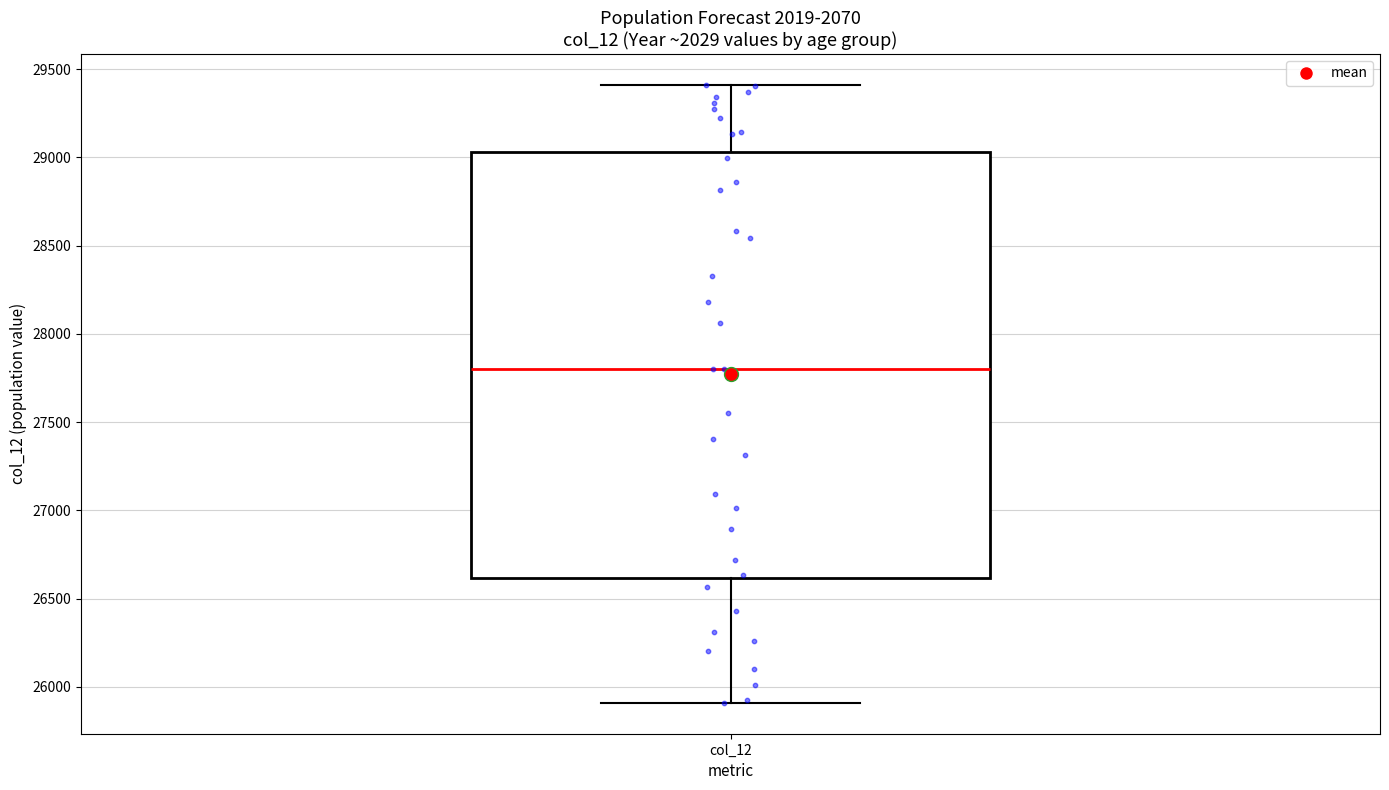

Read this box plot against the y-axis: the position of the median line, the range covered by the box, and the ends of both whiskers. The values are not printed on the chart, so give them approximately, as read against the axis.

median 27800, box 26600 to 29050, whiskers 25900 to 29400